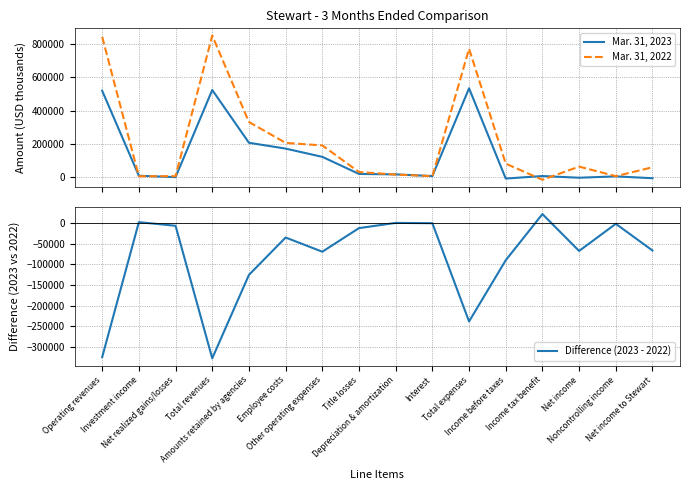

Which label corresponds to the smallest value in the chart?

Total revenues